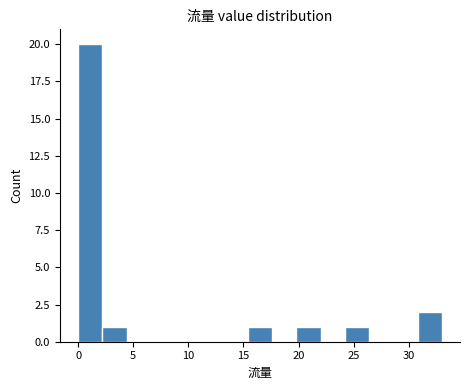

What is the height of the bar covering 2.2 to 4.4 on the x-axis? Neither the bar edges nor the heights are printed on the chart, so give them approximately, as read against the axes.

1